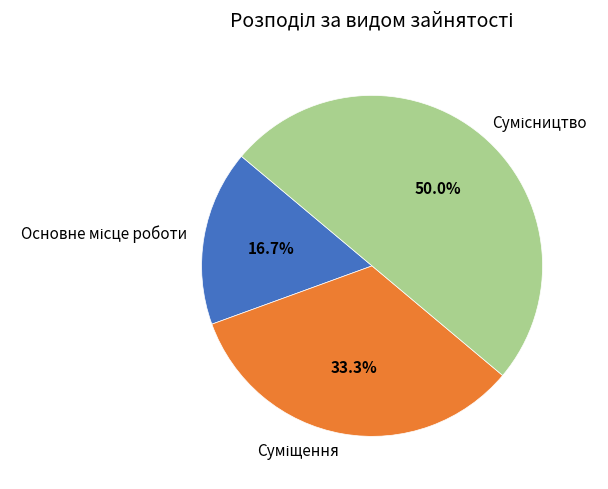

What percentage is NOT represented by Сумісництво?

50.0%